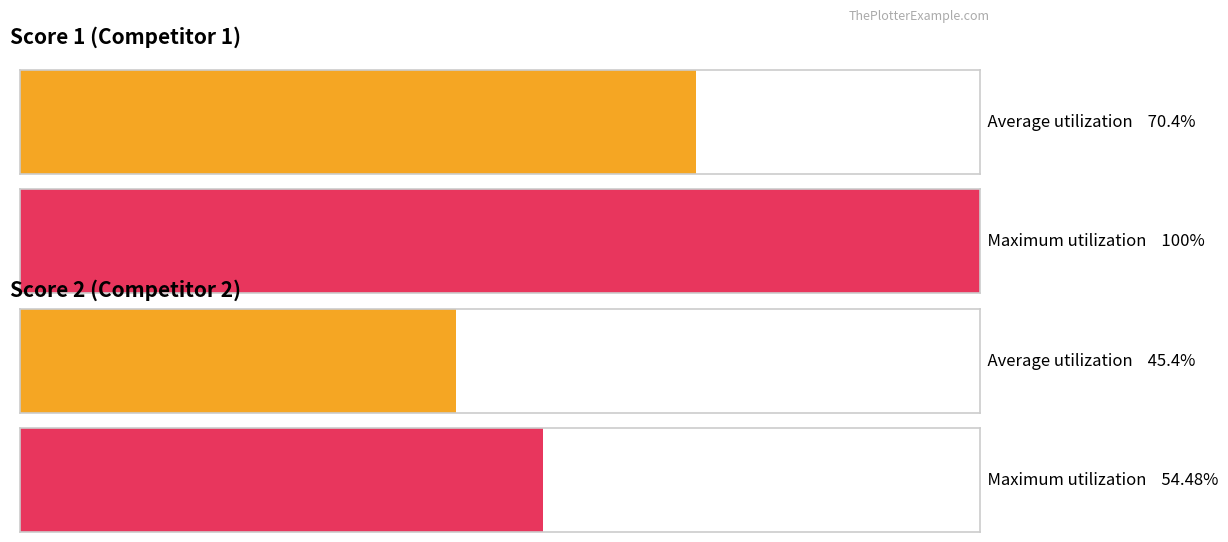

At 10, list the series in order from smallest to largest.

Score 2, Score 1